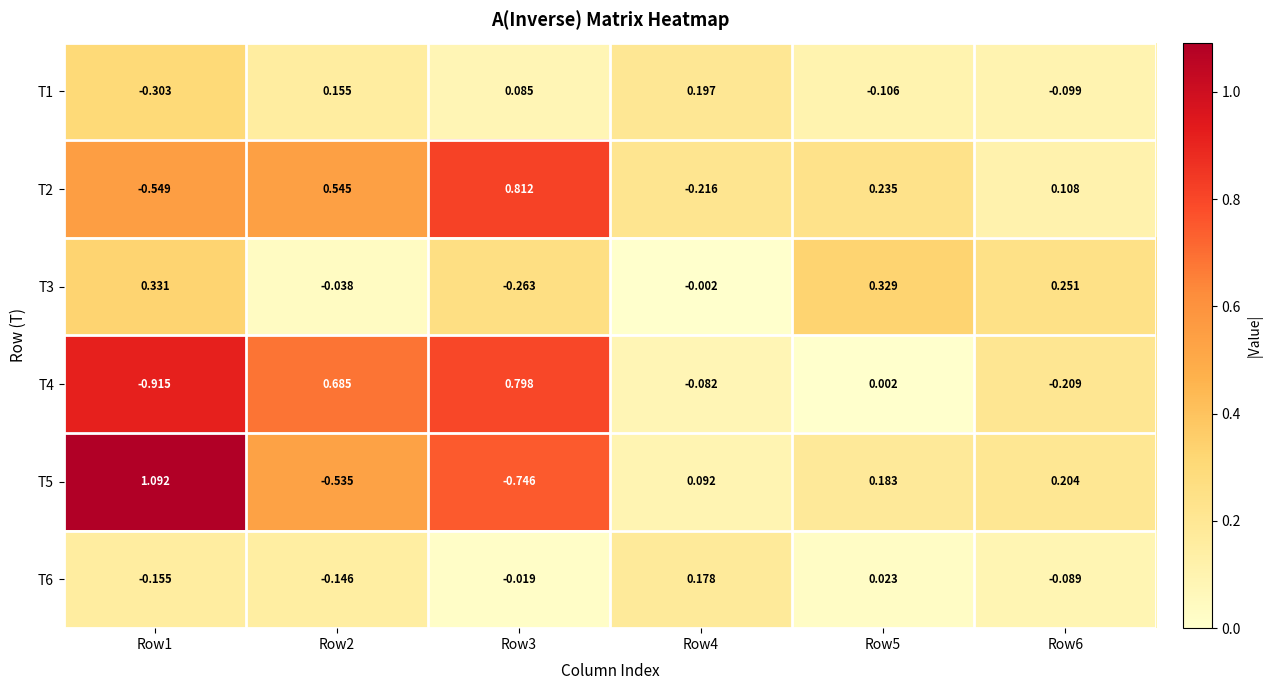

What is the spread (max minus min) of values at Row5?

0.4